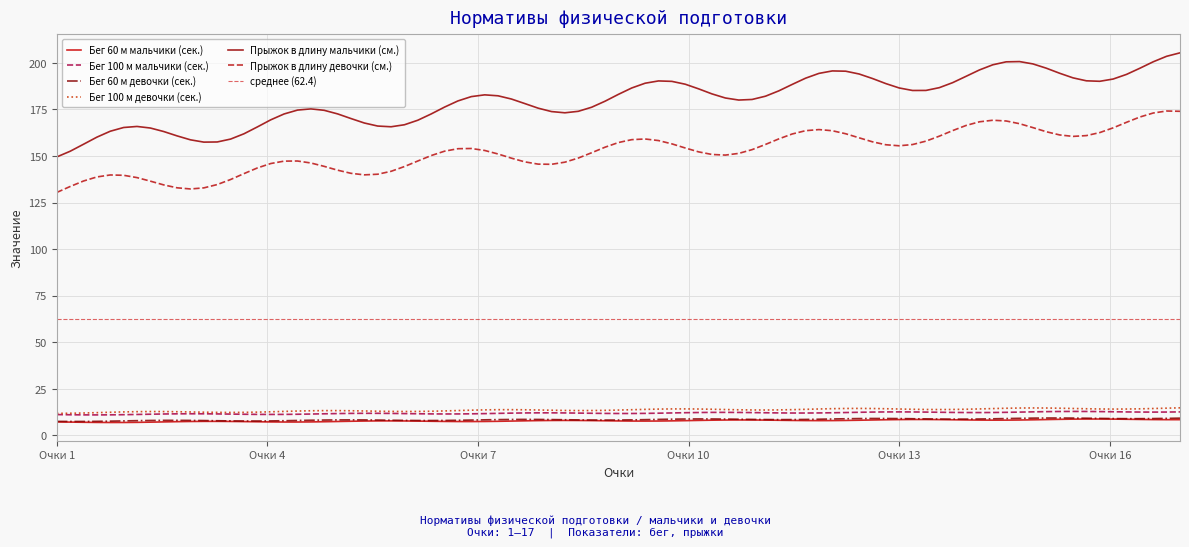

True or false: Бег 100 м мальчики (сек.) has more than 2 points higher than both neighbors.

True